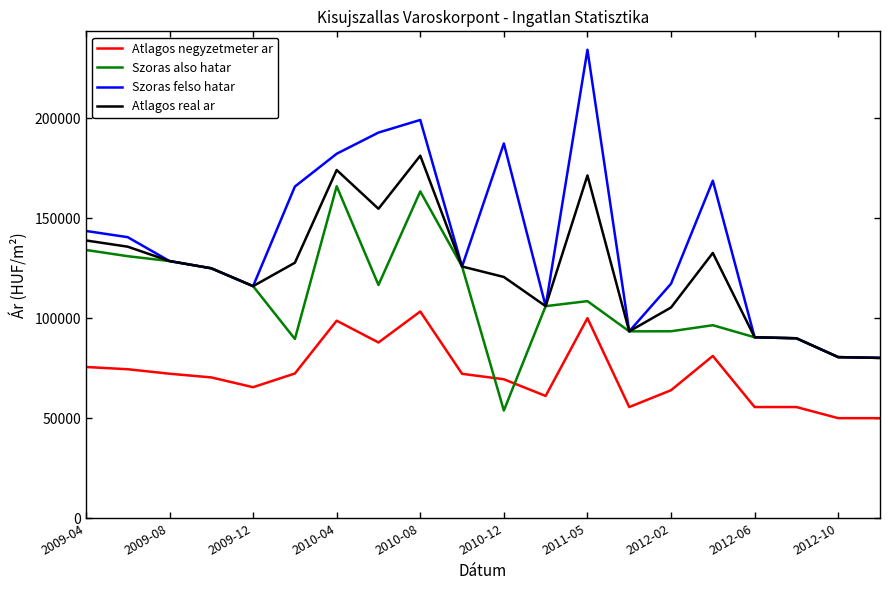

How many values in the Atlagos negyzetmeter ar series are below 72177?

10